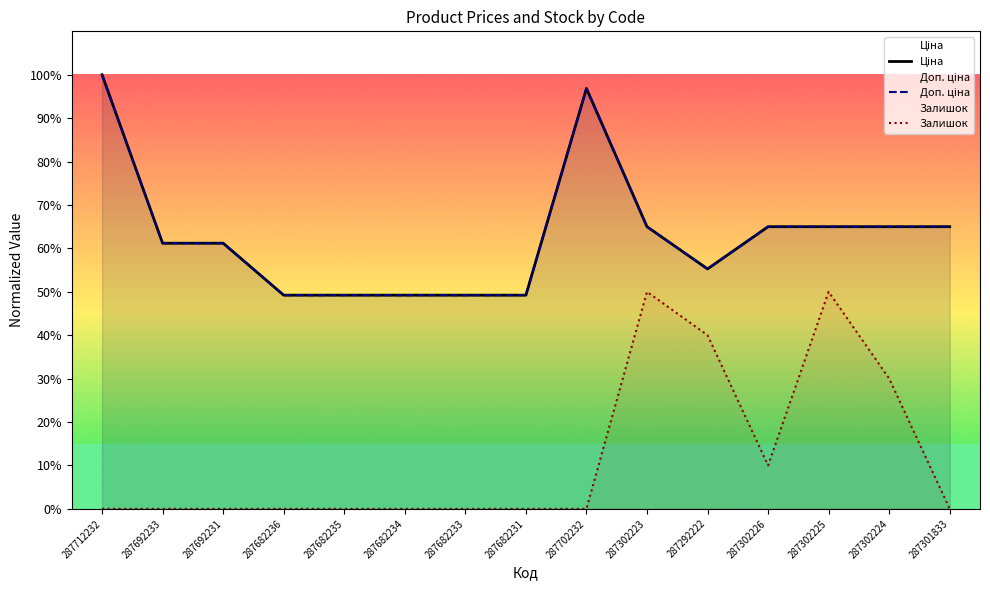

Where is Залишок nearest to the value 0?

287712232